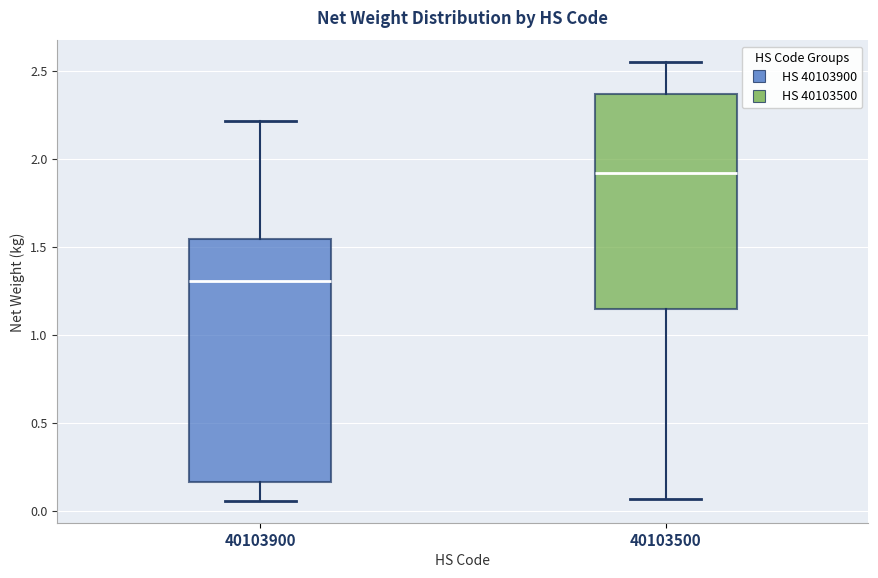

Which box's median line is the lowest?

40103900